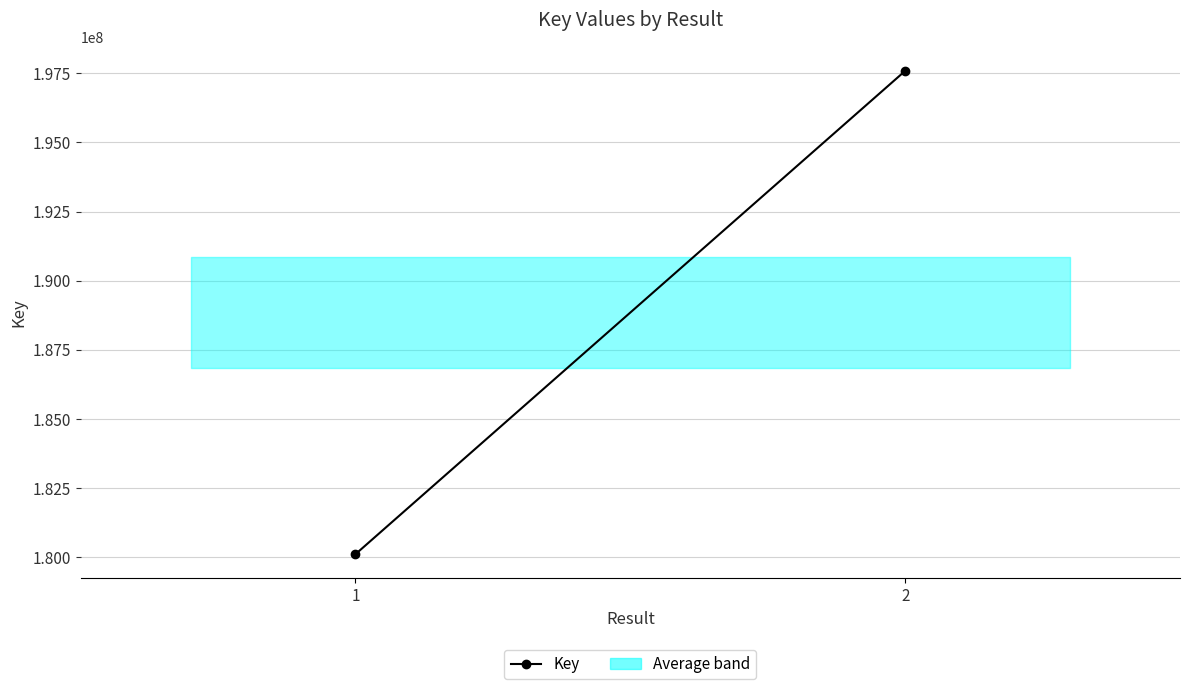

Is it true that the value at 1 is 97367357?

False